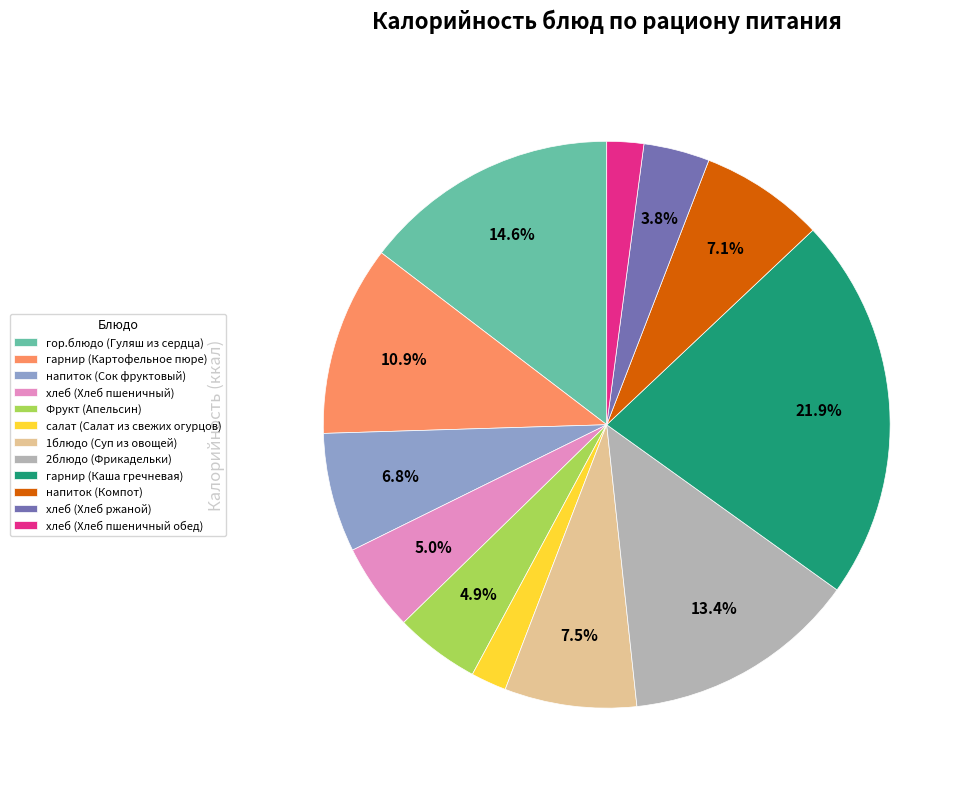

The хлеб (Хлеб пшеничный) slice represents 11% of the pie. True or false?

False